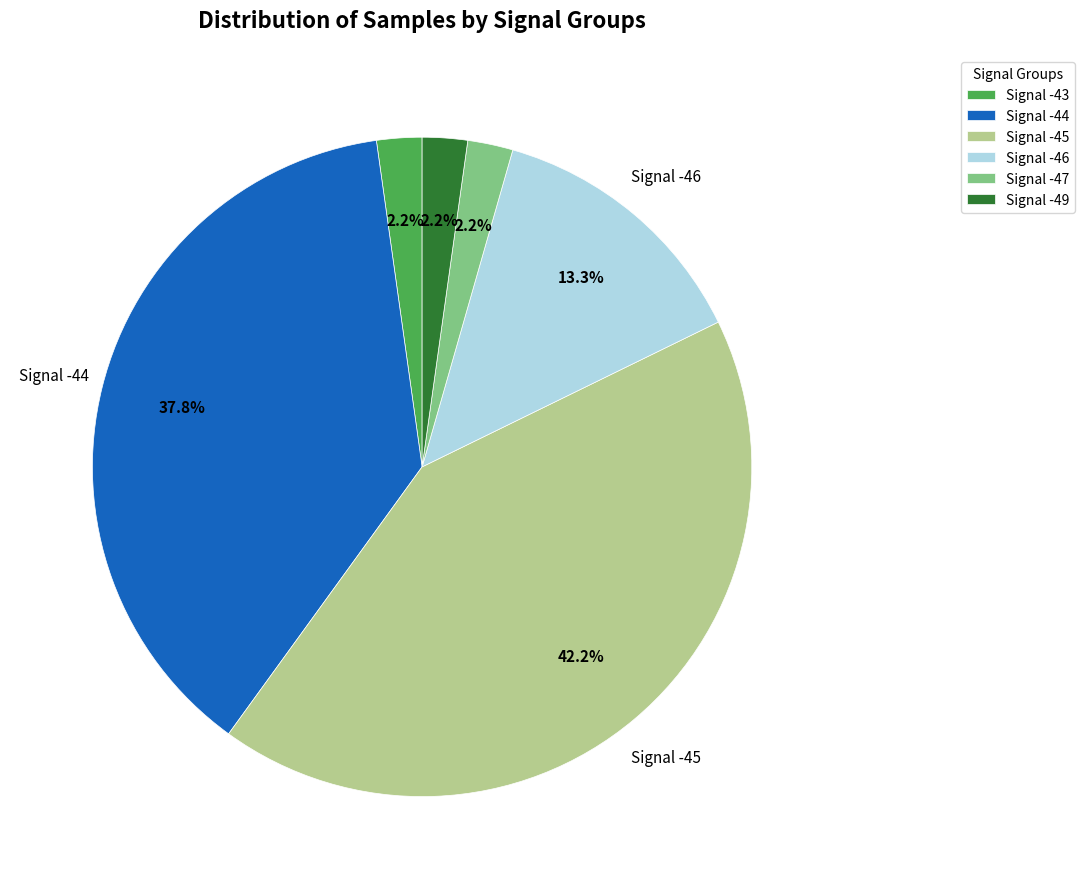

Does any single category account for the majority?

No